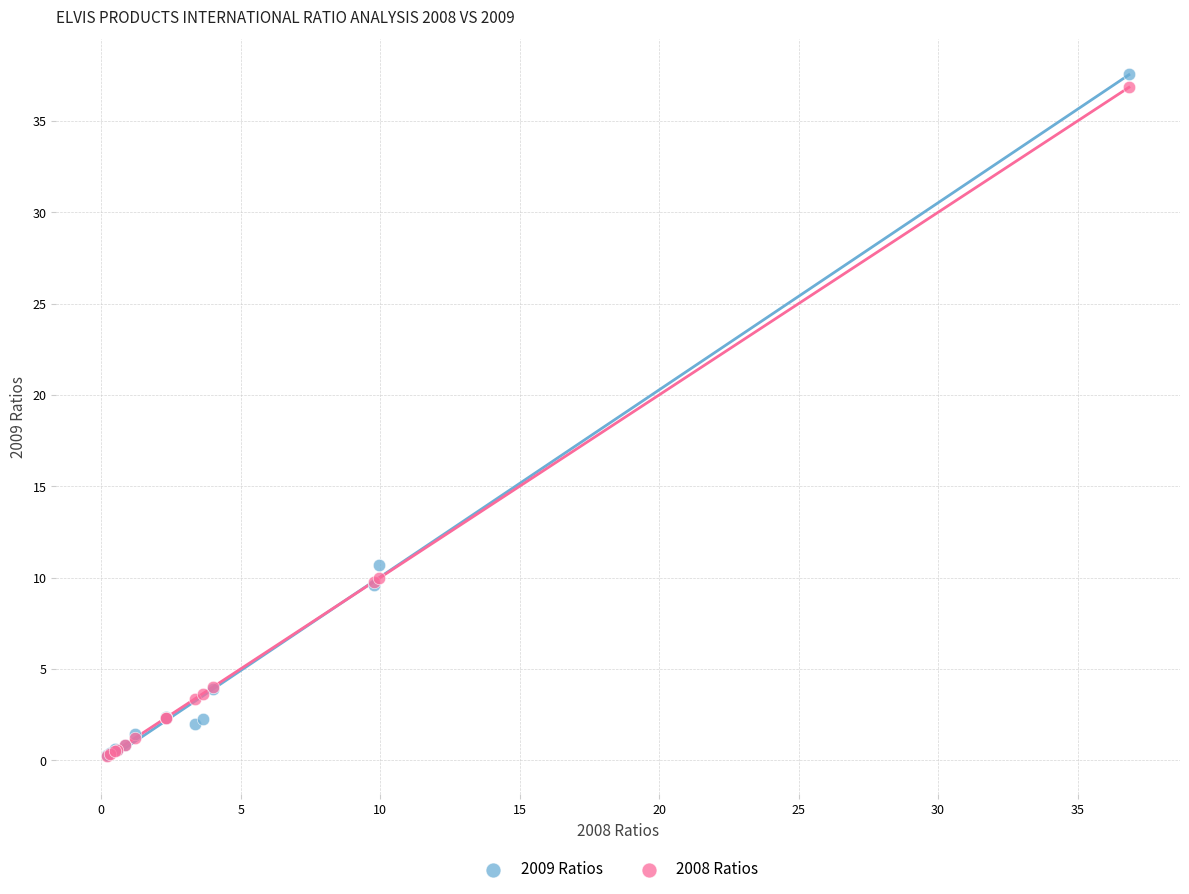

Across all series, what Y value is closest to 18?

10.7